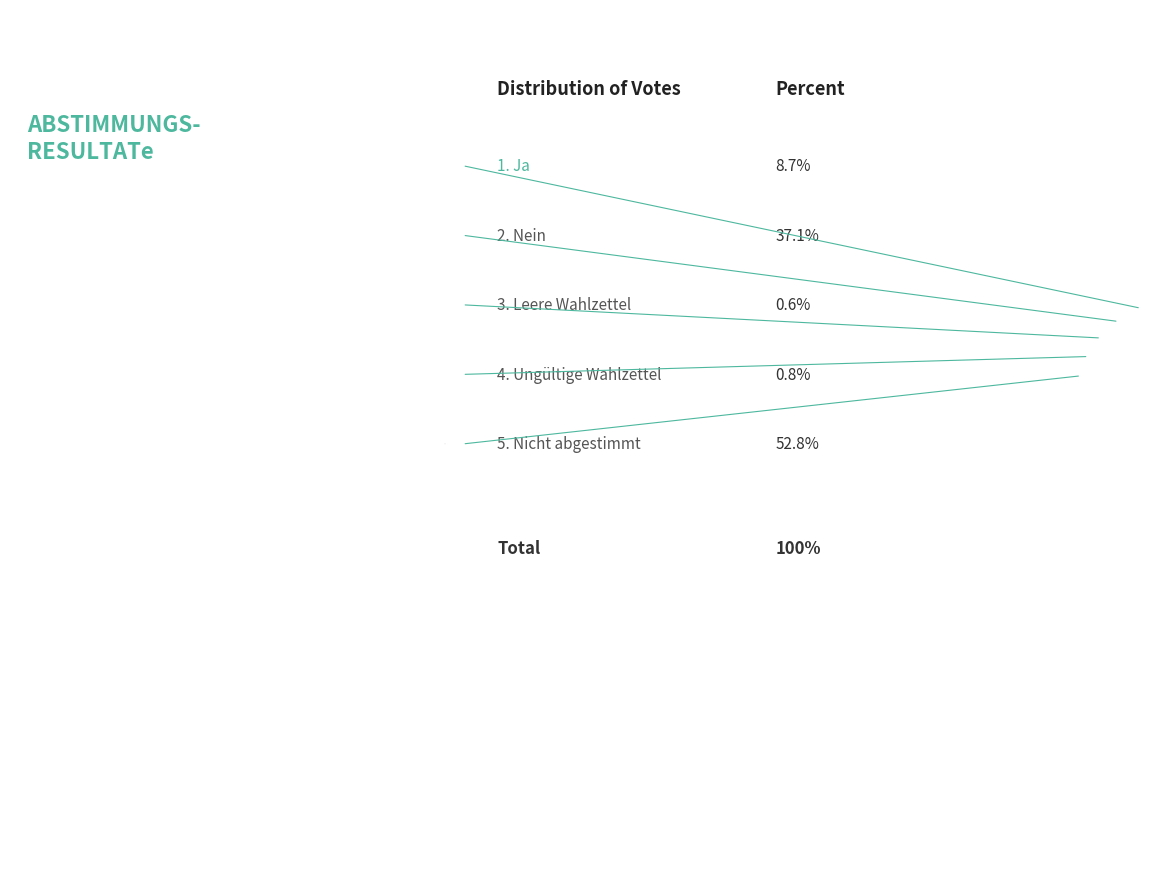

Count the number of slices in the pie.

5